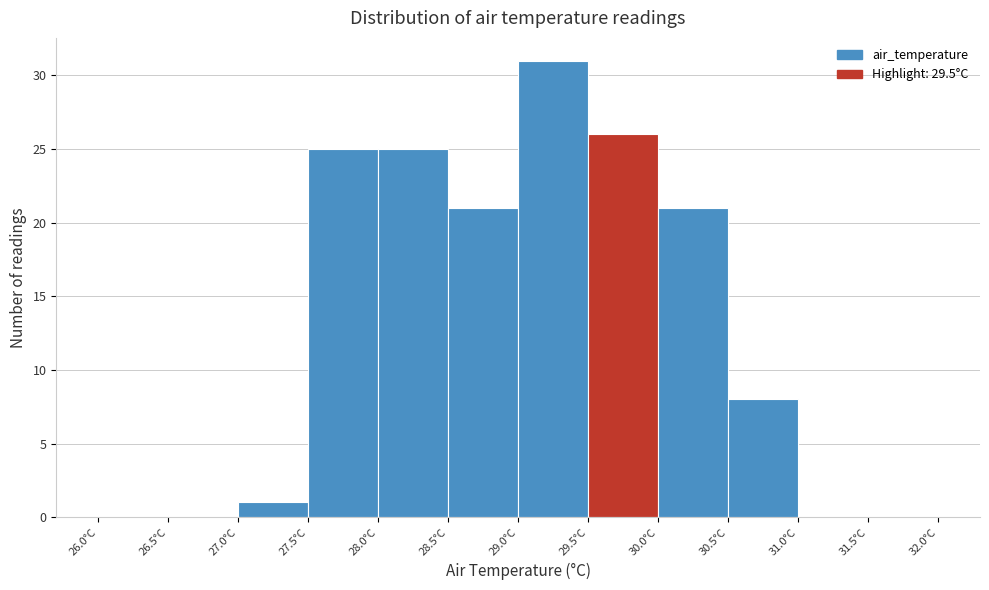

What is the height of the bar covering 28.0 to 28.5 on the x-axis? The values are not printed on the chart, so give them approximately, as read against the axis.

25